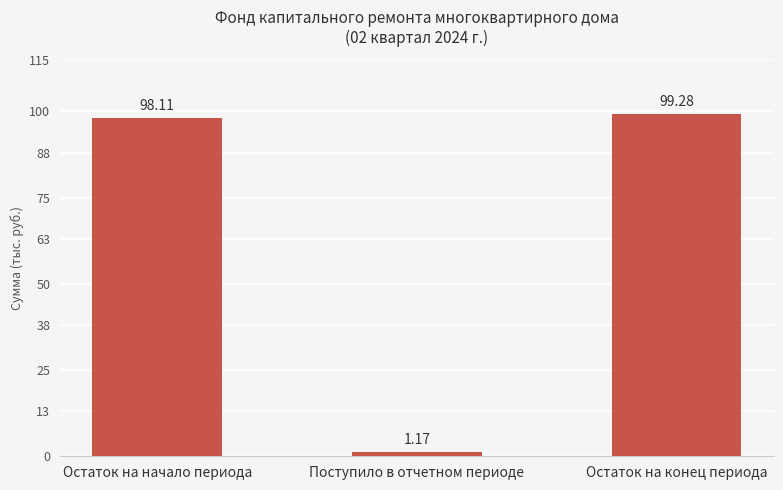

Which has a higher value, Остаток на начало периода or Остаток на конец периода?

Остаток на конец периода